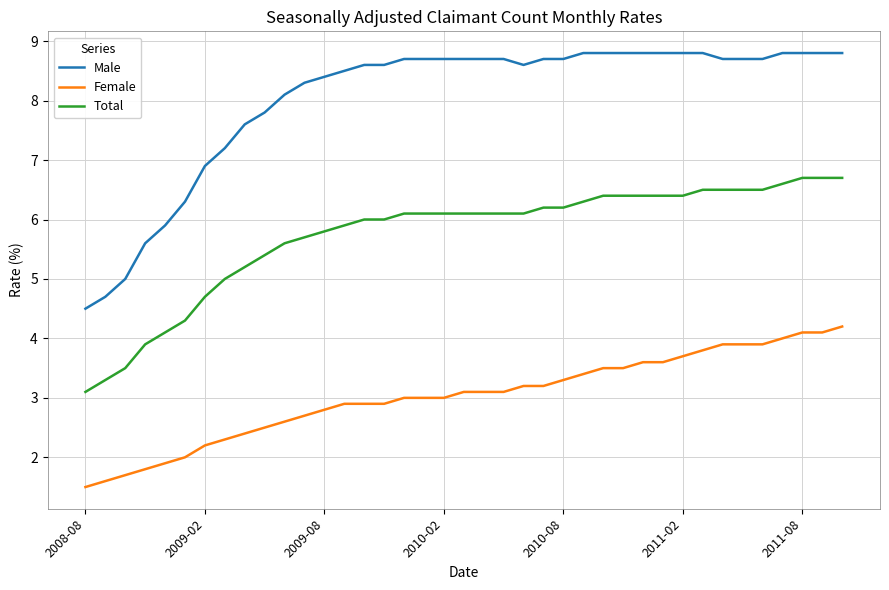

True or false: Male and Female cross at least once.

False